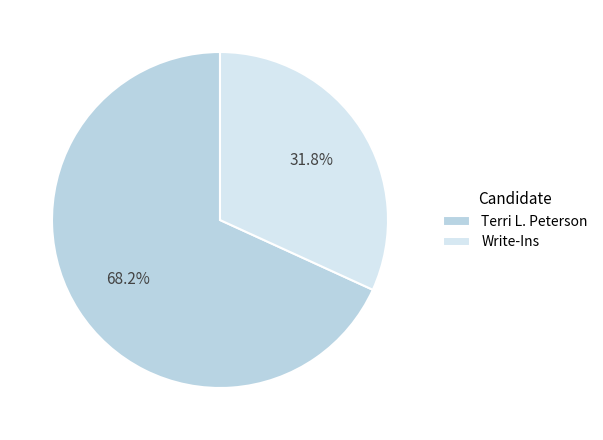

To the nearest percent, what is the difference between the largest and smallest slice percentages?

36%